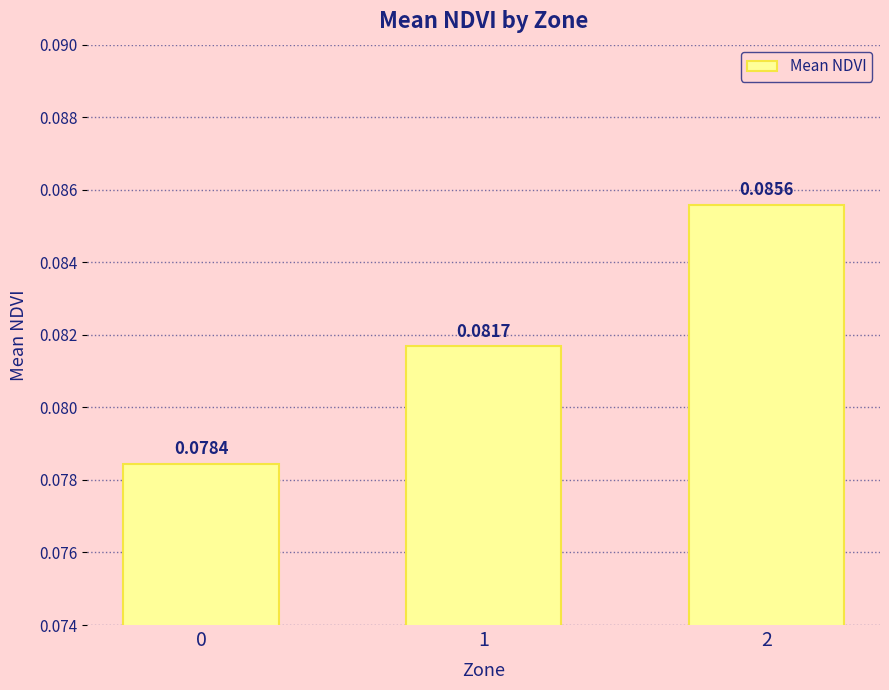

Rank the categories by value from lowest to highest.

0, 1, 2